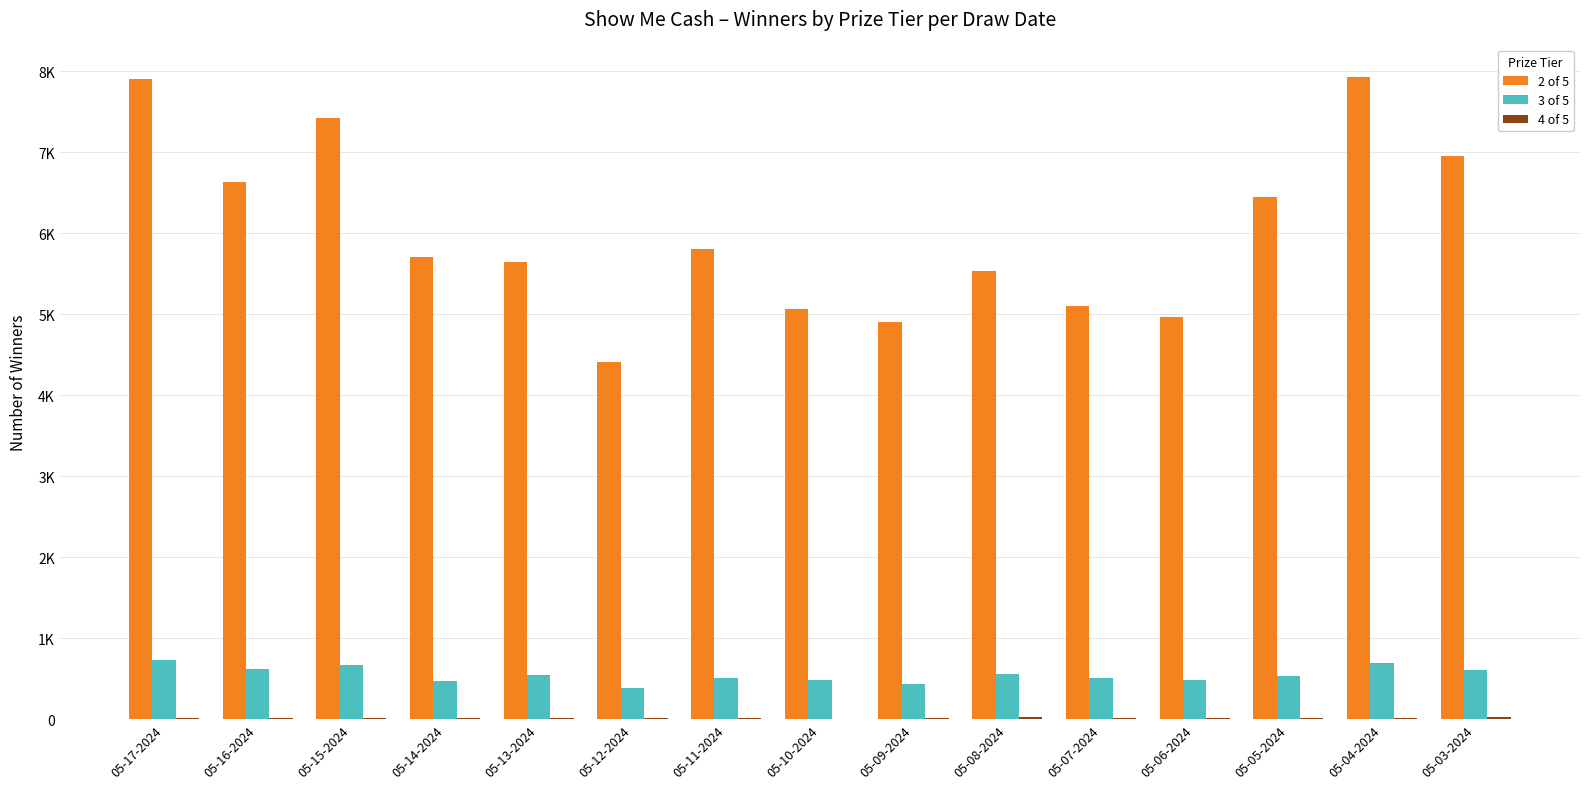

Reading left to right, transcribe all the data shown in this chart.

2 of 5: 05-17-2024=7902	05-16-2024=6636	05-15-2024=7421	05-14-2024=5710	05-13-2024=5646	05-12-2024=4409	05-11-2024=5806	05-10-2024=5065	05-09-2024=4899	05-08-2024=5528	05-07-2024=5097	05-06-2024=4965	05-05-2024=6449	05-04-2024=7933	05-03-2024=6948
3 of 5: 05-17-2024=731	05-16-2024=614	05-15-2024=674	05-14-2024=465	05-13-2024=540	05-12-2024=388	05-11-2024=513	05-10-2024=487	05-09-2024=437	05-08-2024=560	05-07-2024=512	05-06-2024=483	05-05-2024=535	05-04-2024=697	05-03-2024=609
4 of 5: 05-17-2024=14	05-16-2024=18	05-15-2024=15	05-14-2024=13	05-13-2024=14	05-12-2024=12	05-11-2024=13	05-10-2024=8	05-09-2024=13	05-08-2024=26	05-07-2024=20	05-06-2024=11	05-05-2024=17	05-04-2024=17	05-03-2024=24